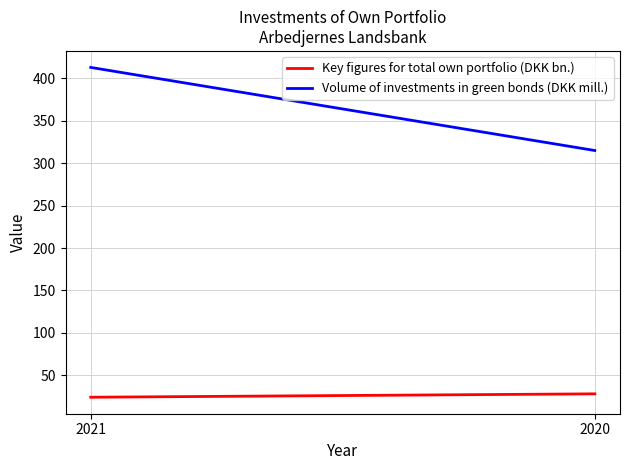

True or false: Key figures for total own portfolio (DKK bn.) has a value of 24 at 2021.

True